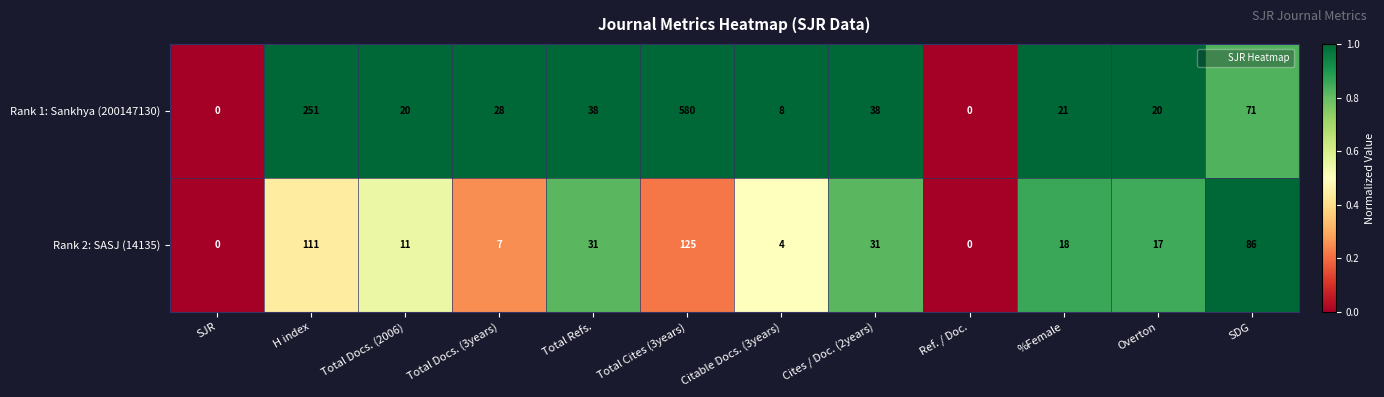

Reading left to right, transcribe all the data shown in this chart.

Rank 1: Sankhya (200147130): SJR=0	H index=251	Total Docs. (2006)=20	Total Docs. (3years)=28	Total Refs.=38	Total Cites (3years)=580	Citable Docs. (3years)=8	Cites / Doc. (2years)=38	Ref. / Doc.=0	%Female=21	Overton=20	SDG=71
Rank 2: SASJ (14135): SJR=0	H index=111	Total Docs. (2006)=11	Total Docs. (3years)=7	Total Refs.=31	Total Cites (3years)=125	Citable Docs. (3years)=4	Cites / Doc. (2years)=31	Ref. / Doc.=0	%Female=18	Overton=17	SDG=86